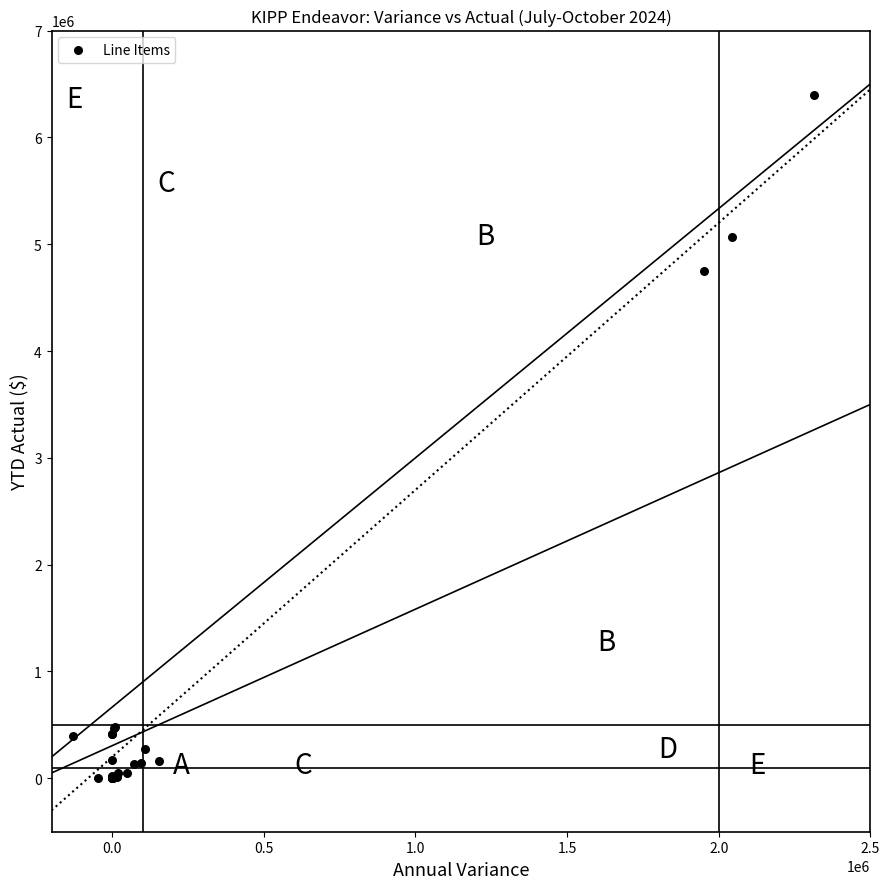

What Y value in the scatter plot is closest to 3197102?

4744911.0